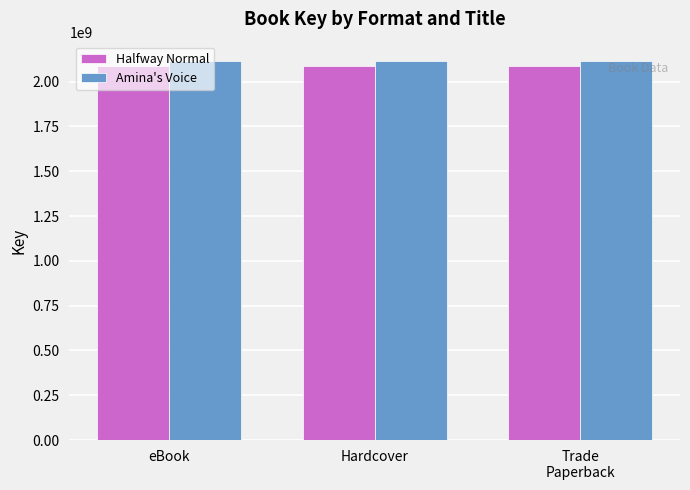

How many data points does each series have?

3